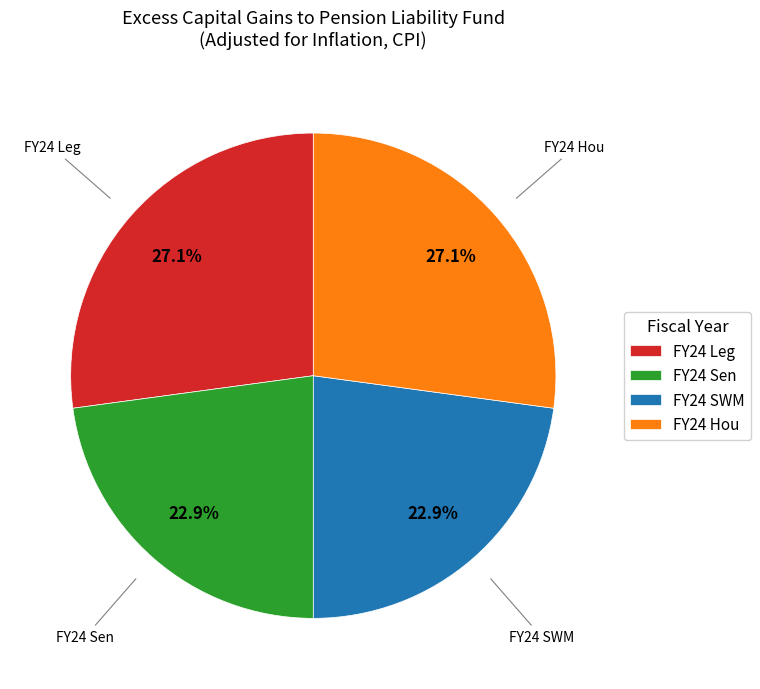

What is the ratio of the value at FY24 Sen to the value at FY24 Leg?

0.8